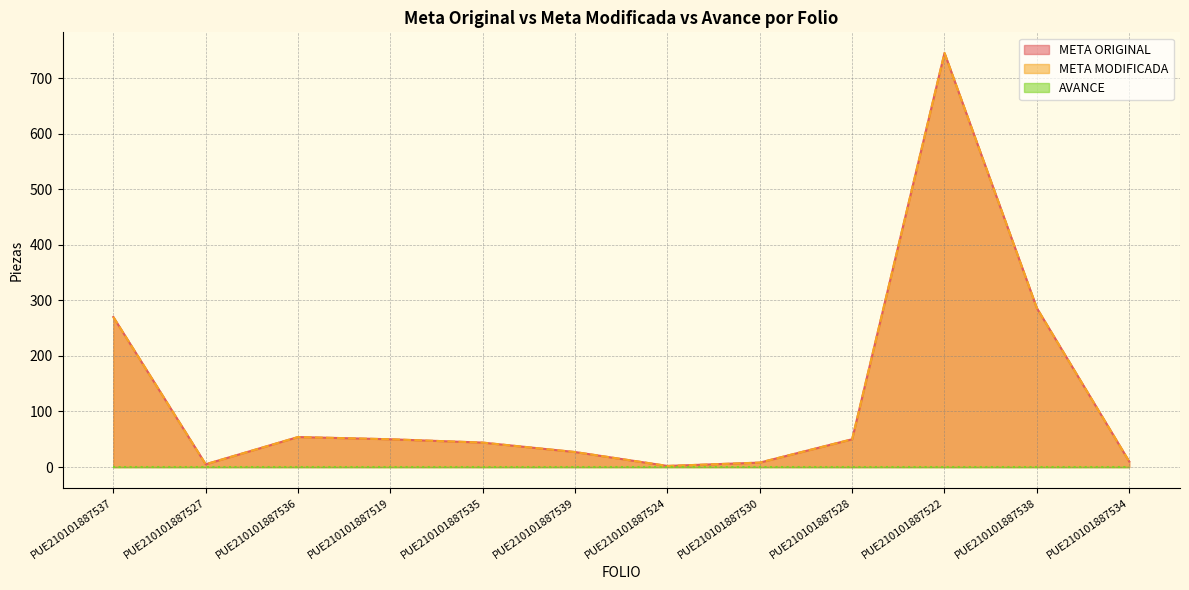

Does the chart display data point markers on the line(s)?

No